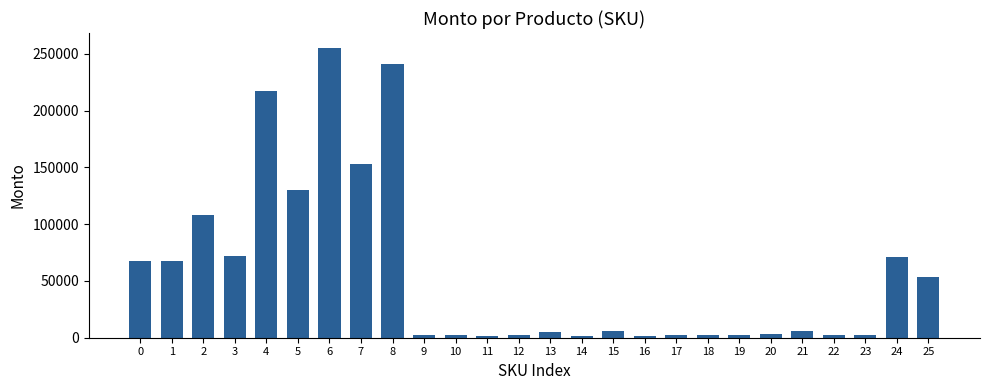

True or false: the data shows 67320.0 at 1.

True